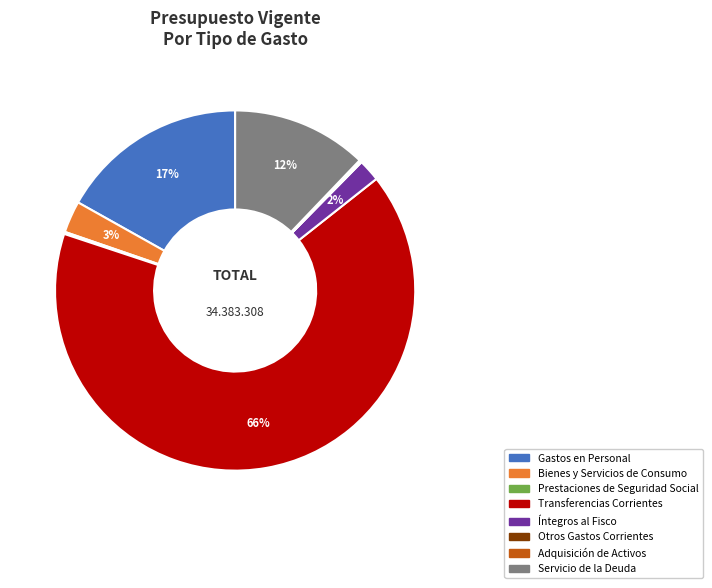

Is there any slice that represents more than half of the pie?

Yes